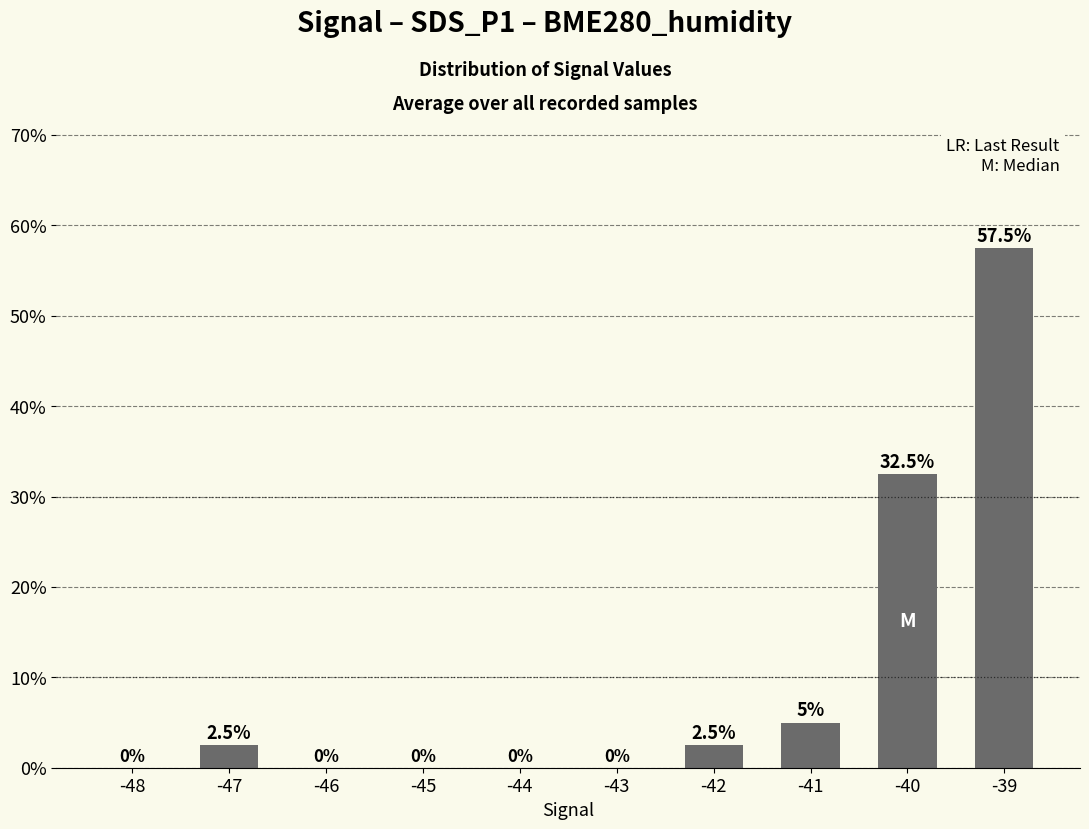

The chart shows a value of 23.0 at -43. True or false?

False